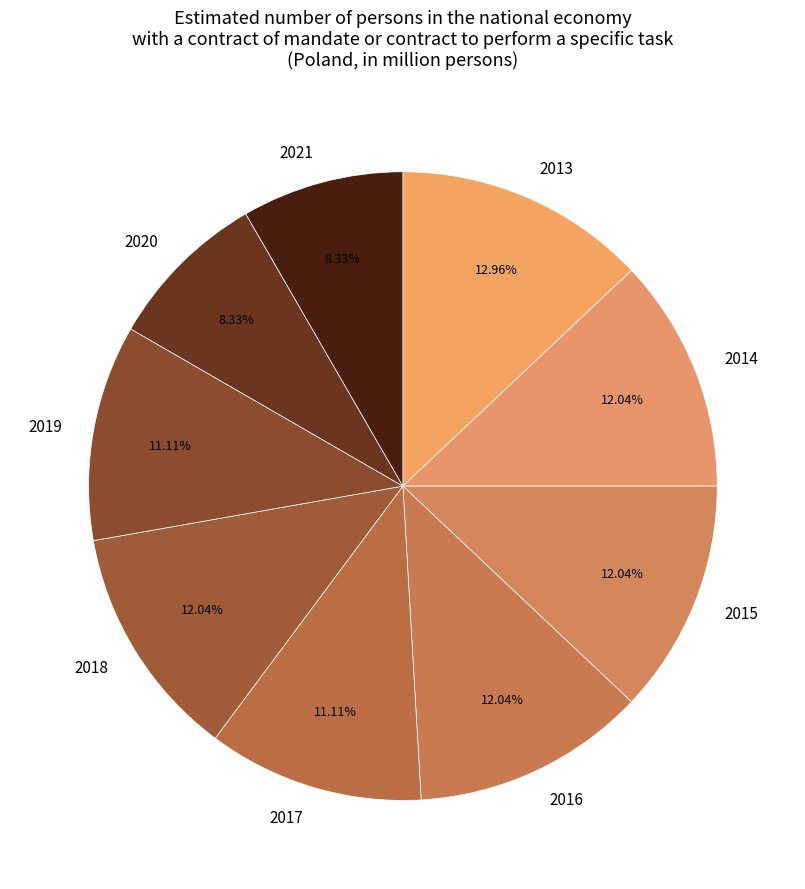

How many segments does this pie chart have?

9